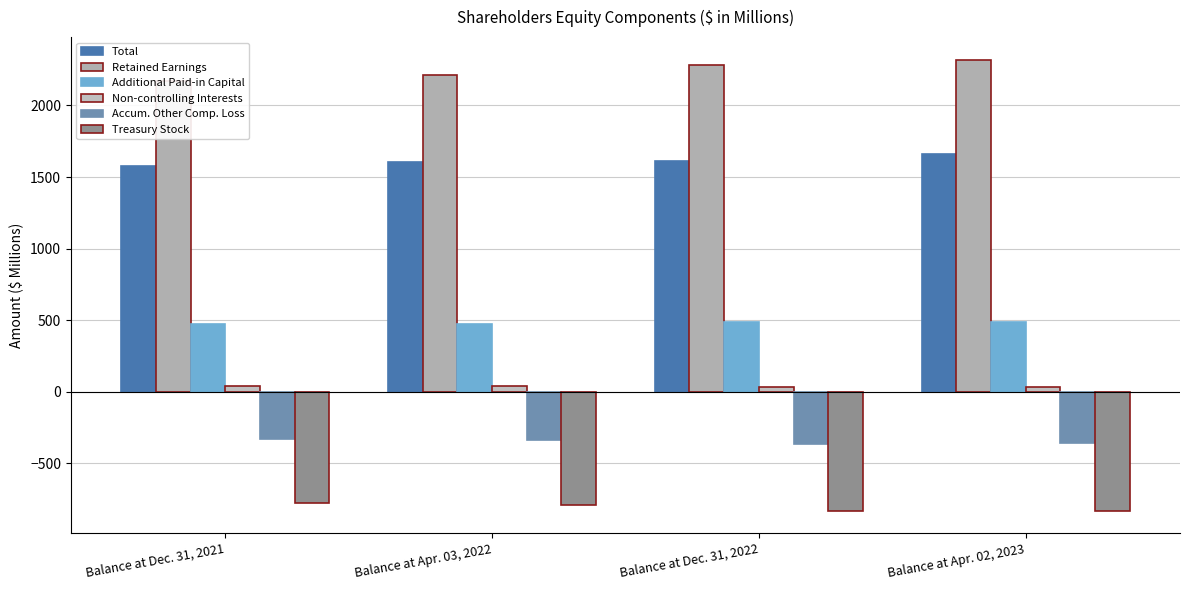

What value does the Additional Paid-in Capital series have at Balance at Apr. 02, 2023?

487.8